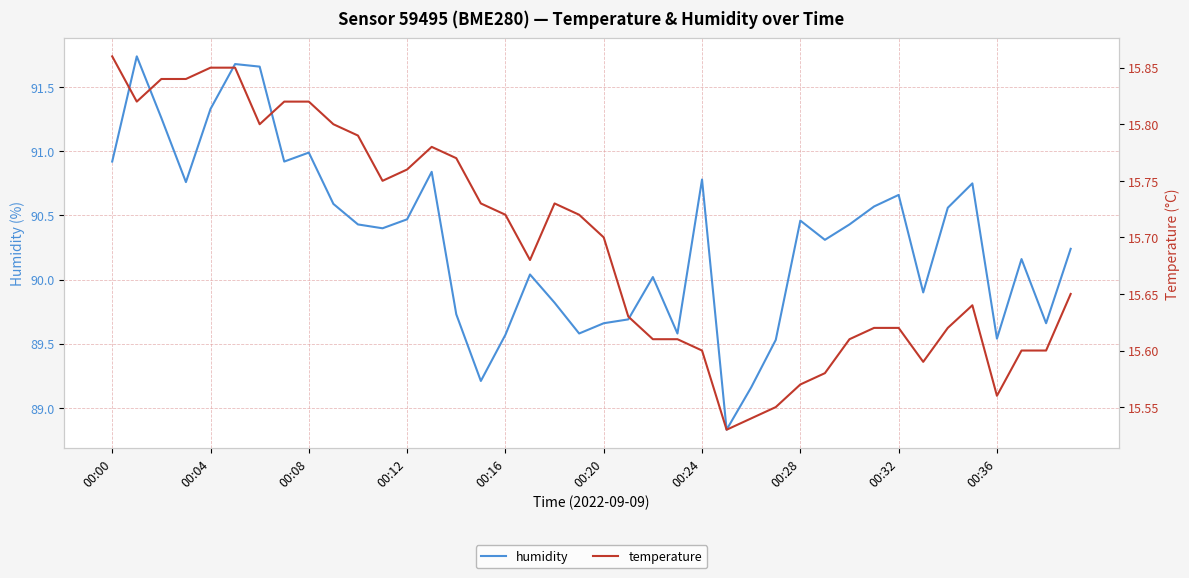

What is the maximum value for humidity?

91.7